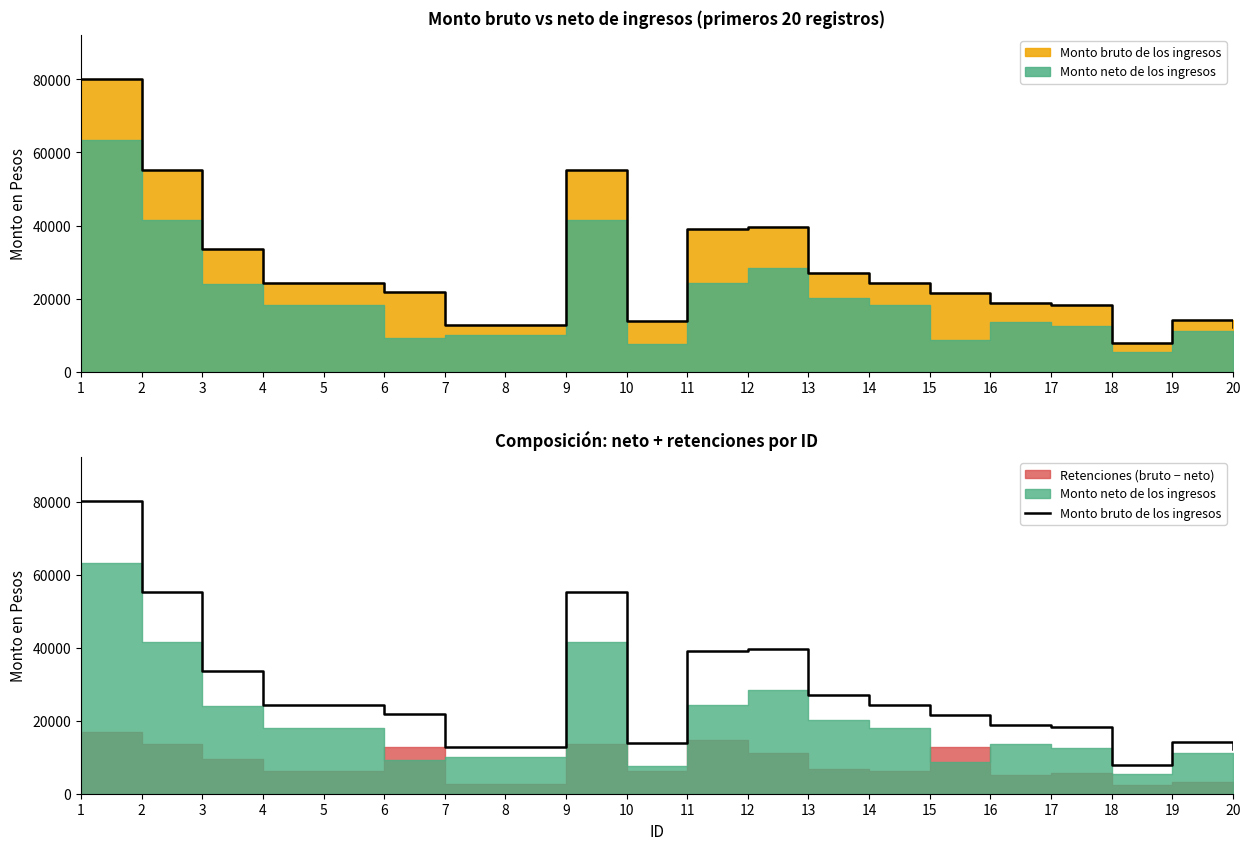

How many lines are shown in the chart?

1